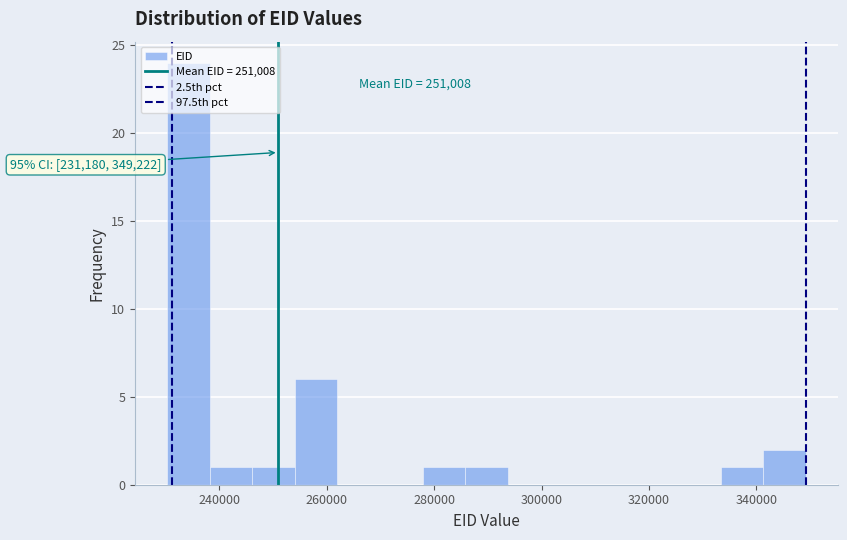

Around what value on the x-axis is the tallest bar? Give the approximate position of its centre, as read against the axis.

234000